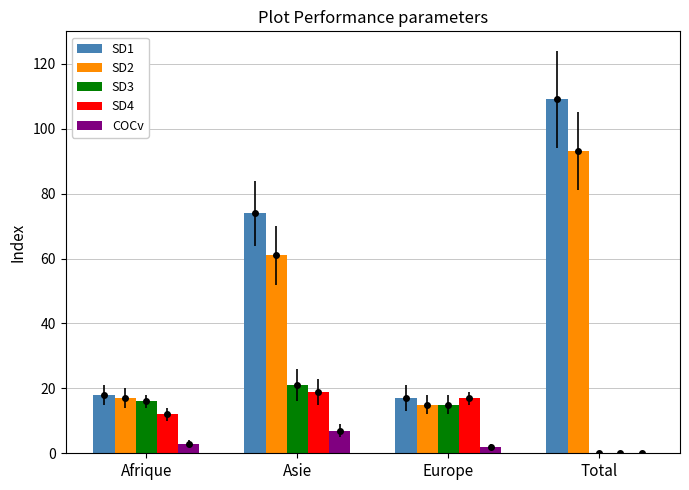

Which series has the largest total across all categories?

SD1